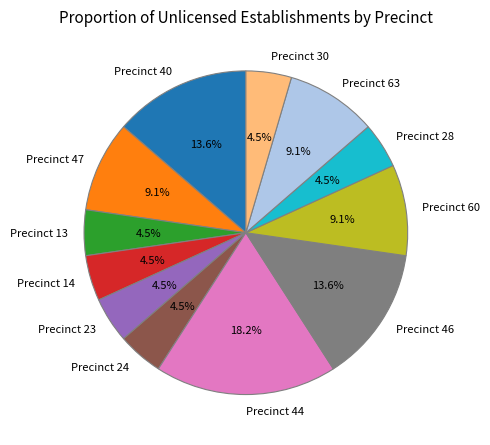

Which has a higher value, Precinct 44 or Precinct 30?

Precinct 44